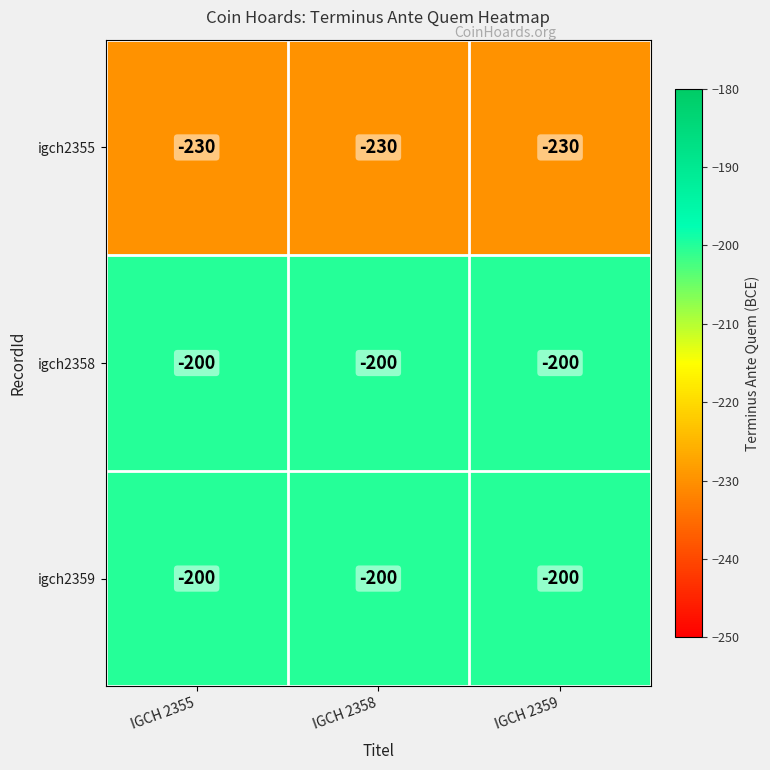

What is the greatest value displayed?

-200